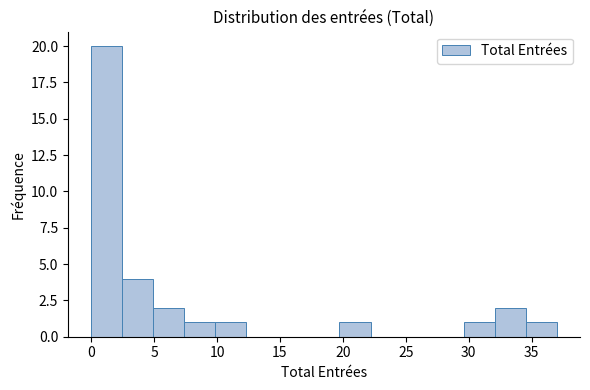

What is the height of the bar covering 34.5 to 37.0 on the x-axis? Neither the bar edges nor the heights are printed on the chart, so give them approximately, as read against the axes.

1